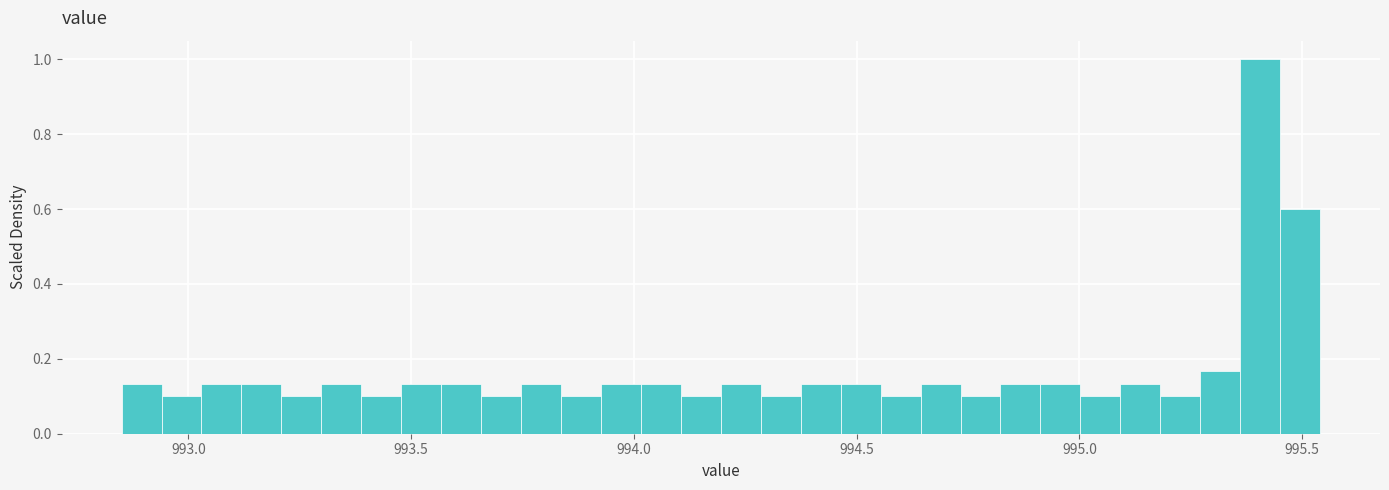

Around what value on the x-axis is the tallest bar? Give the approximate position of its centre, as read against the axis.

995.40